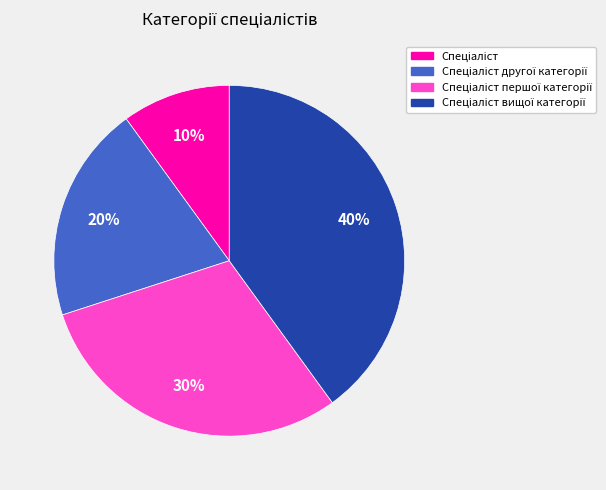

Is there a majority slice in this chart?

No